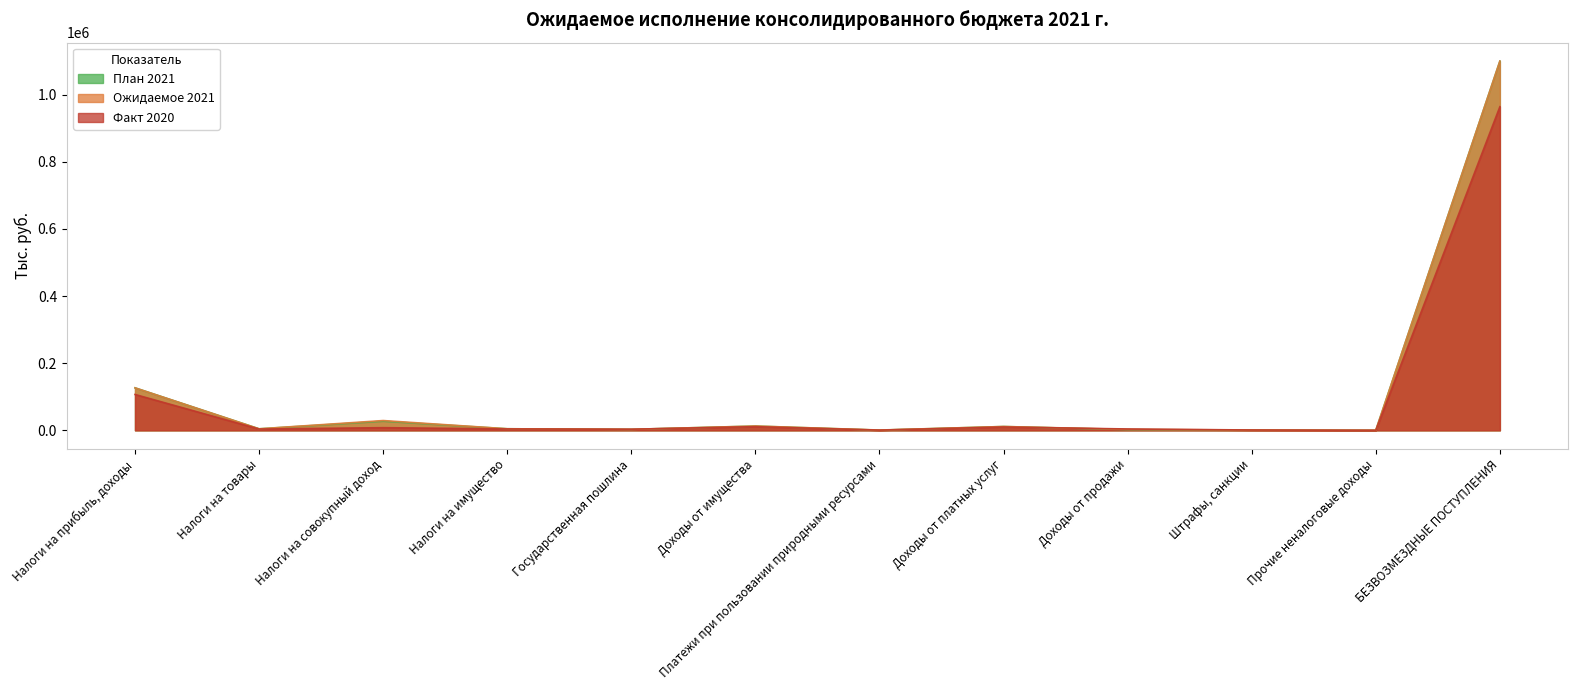

At which category is the sum across all series the highest?

БЕЗВОЗМЕЗДНЫЕ ПОСТУПЛЕНИЯ